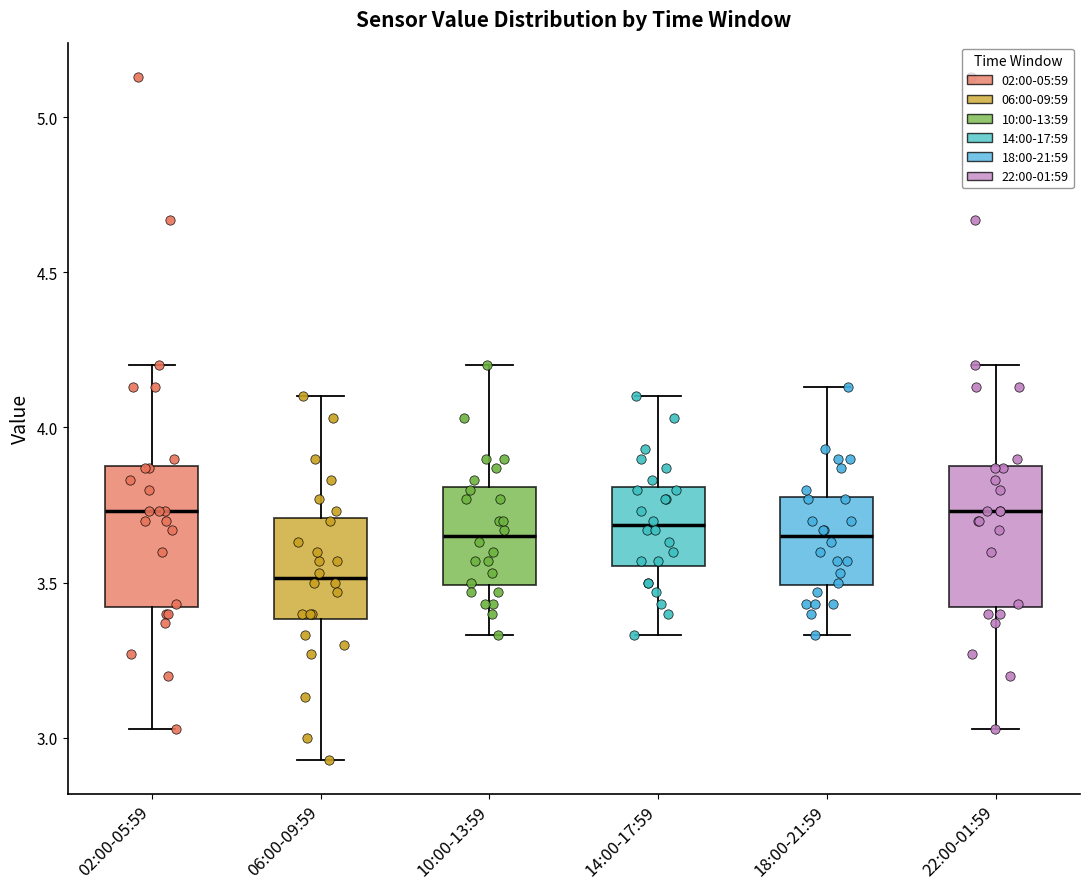

Reading left to right, transcribe this box plot: for each box, give where its median line is, the range the box spans, and where its two whiskers end, as read against the y-axis. The values are not printed on the chart, so give them approximately, as read against the axis.

02:00-05:59: median 3.75, box 3.40 to 3.90, whiskers 3.05 to 4.20
06:00-09:59: median 3.50, box 3.40 to 3.70, whiskers 2.95 to 4.10
10:00-13:59: median 3.65, box 3.50 to 3.80, whiskers 3.35 to 4.20
14:00-17:59: median 3.70, box 3.55 to 3.80, whiskers 3.35 to 4.10
18:00-21:59: median 3.65, box 3.50 to 3.80, whiskers 3.35 to 4.15
22:00-01:59: median 3.75, box 3.40 to 3.90, whiskers 3.05 to 4.20